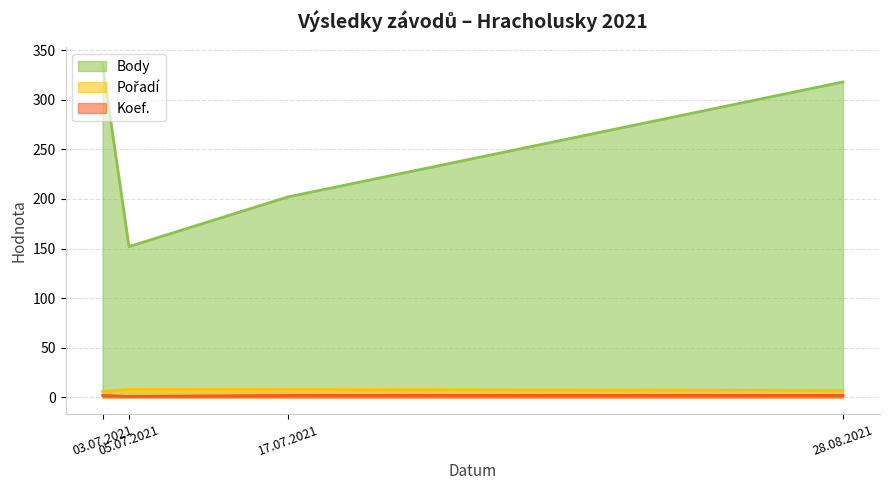

What is the maximum value shown in the chart?

336